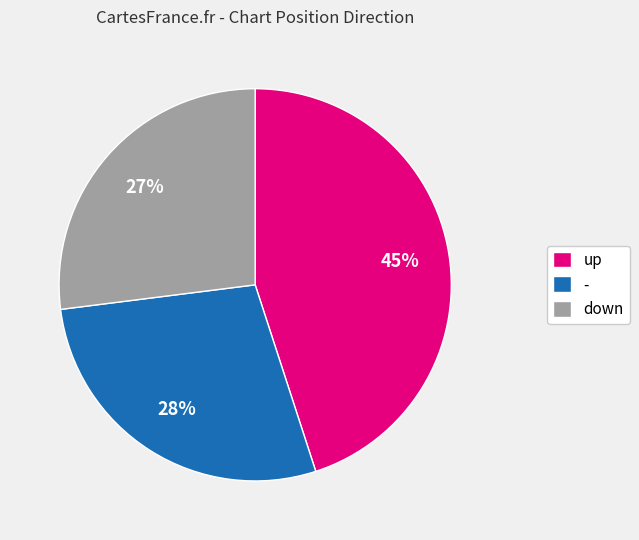

Is there a majority slice in this chart?

No